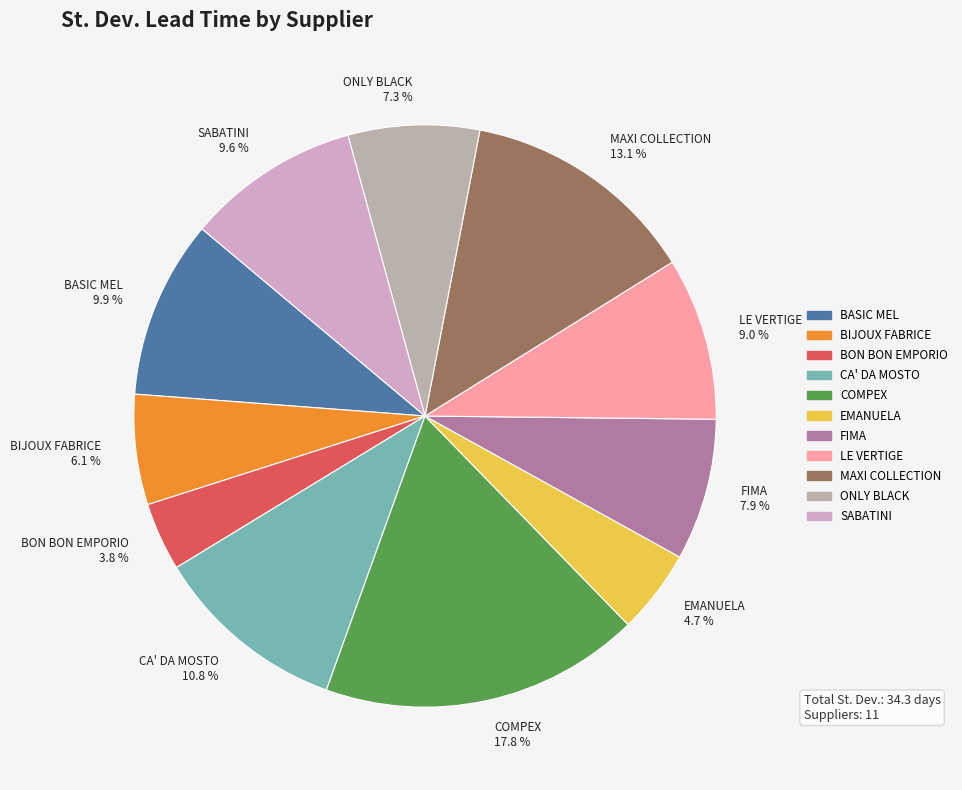

Count the number of slices in the pie.

11